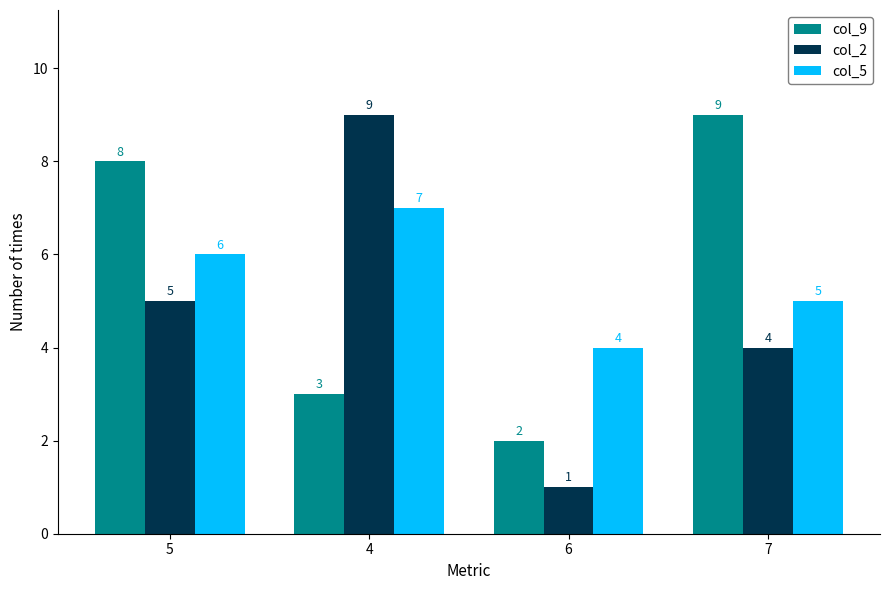

The col_9 series shows 6 at 7. True or false?

False